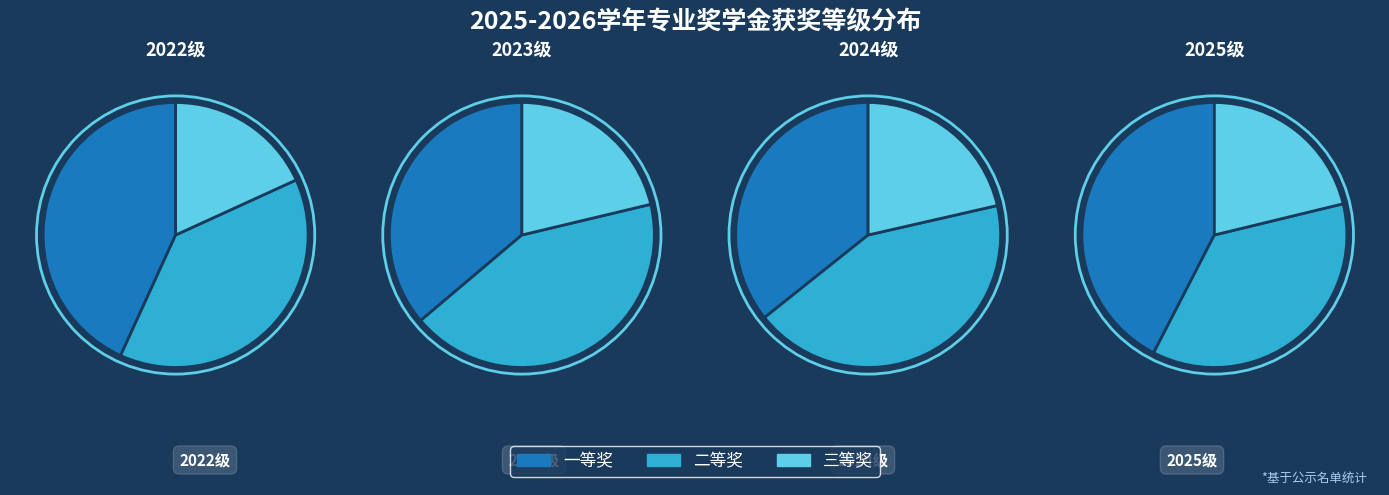

The 2022 slice represents 13% of the pie. True or false?

False